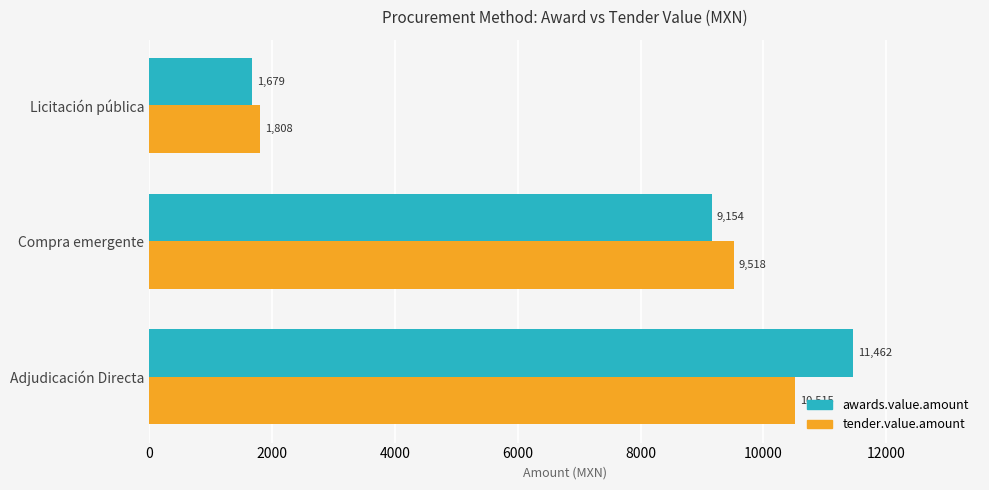

How many data points in tender.value.amount are less than 9518?

1